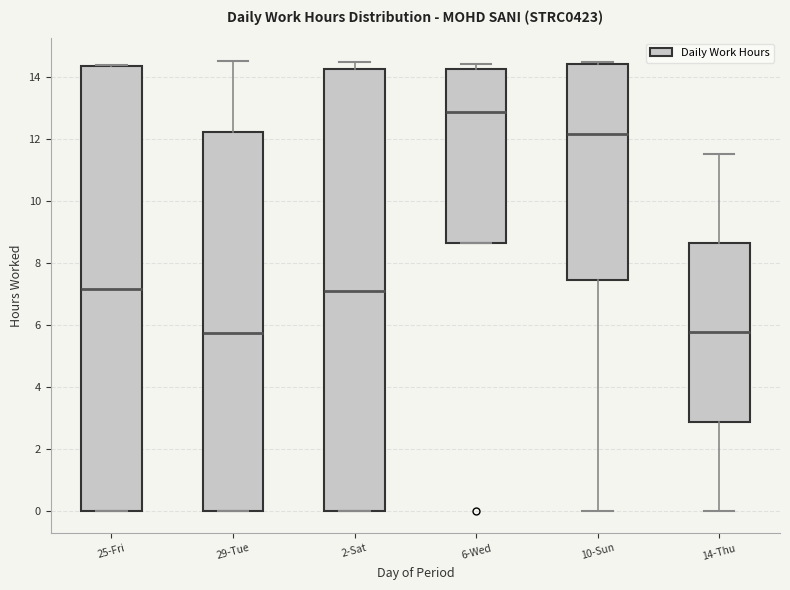

Reading left to right, transcribe this box plot: for each box, give where its median line is, the range the box spans, and where its two whiskers end, as read against the y-axis. The values are not printed on the chart, so give them approximately, as read against the axis.

25-Fri: median 7.2, box 0.0 to 14.4, whiskers 0.0 to 14.4
29-Tue: median 5.8, box 0.0 to 12.2, whiskers 0.0 to 14.6
2-Sat: median 7.0, box 0.0 to 14.2, whiskers 0.0 to 14.4
6-Wed: median 12.8, box 8.6 to 14.2, whiskers 8.6 to 14.4
10-Sun: median 12.2, box 7.4 to 14.4, whiskers 0.0 to 14.4
14-Thu: median 5.8, box 2.8 to 8.6, whiskers 0.0 to 11.6